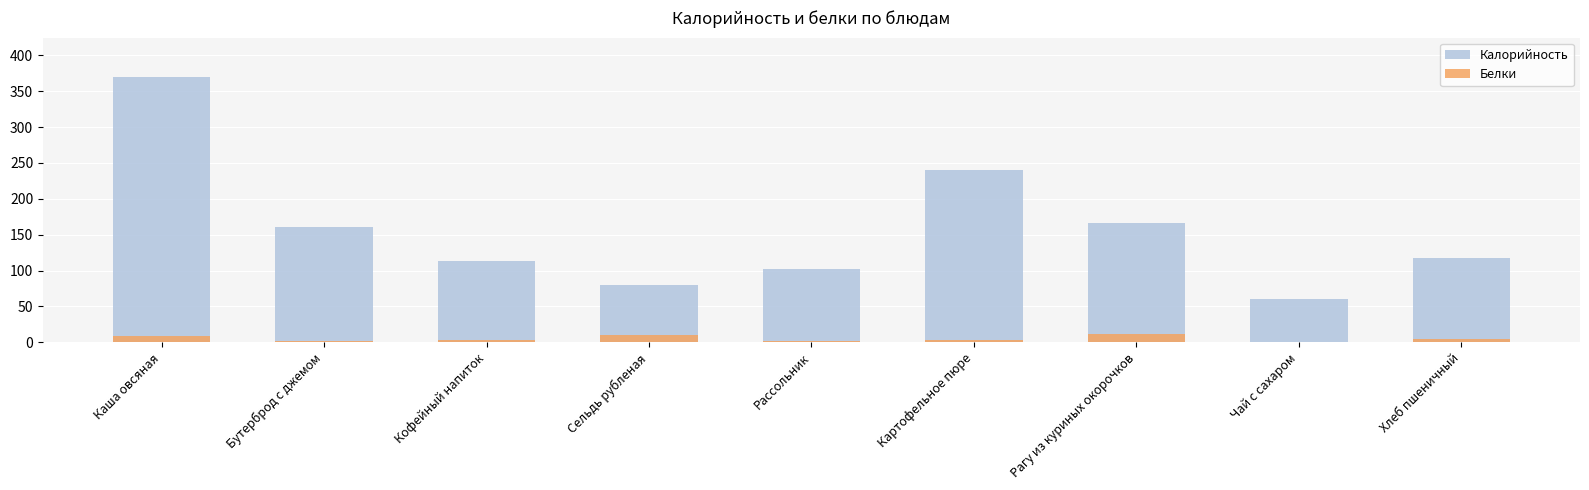

What is the lowest value of the Белки series?

0.1